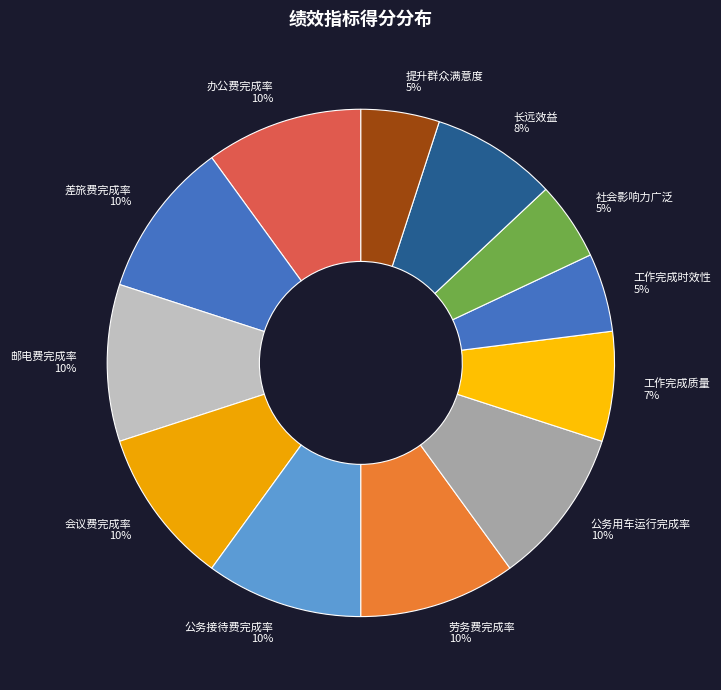

What percentage is the 会议费完成率 slice, to the nearest percent?

10%